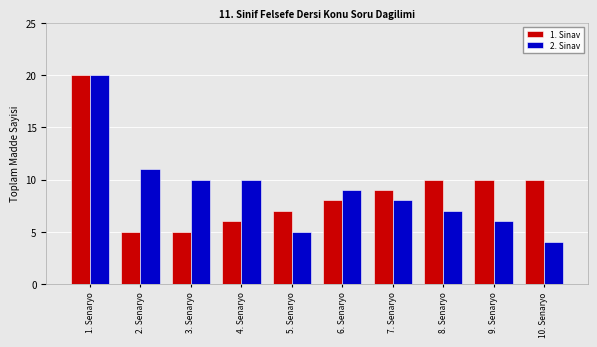

What is the label of the 8th bar from the right?

3. Senaryo